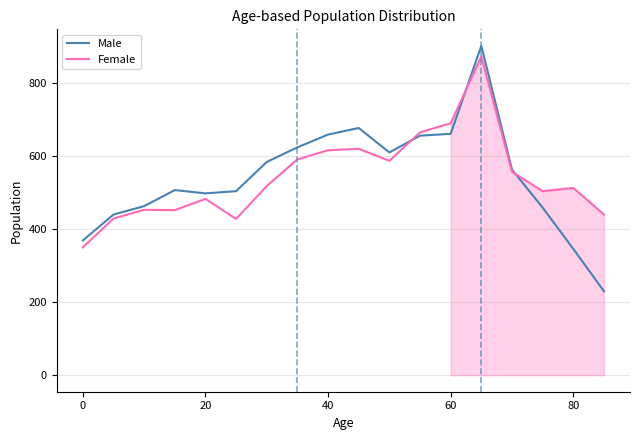

What is the highest value of the Male series?

902